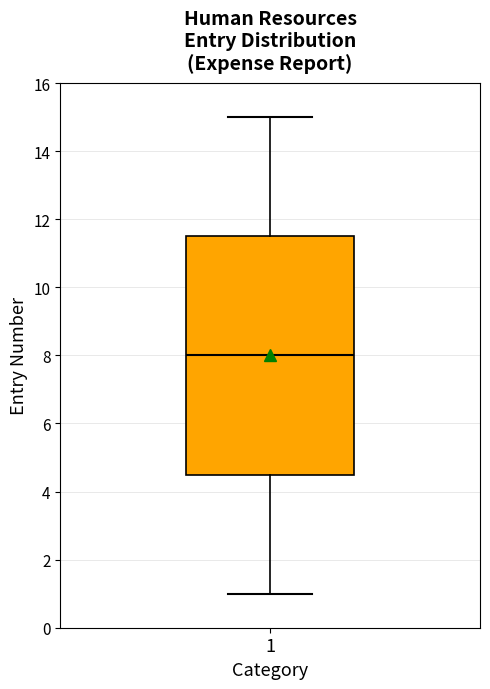

Read this box plot against the y-axis: the position of the median line, the range covered by the box, and the ends of both whiskers. The values are not printed on the chart, so give them approximately, as read against the axis.

median 8.0, box 4.6 to 11.6, whiskers 1.0 to 15.0